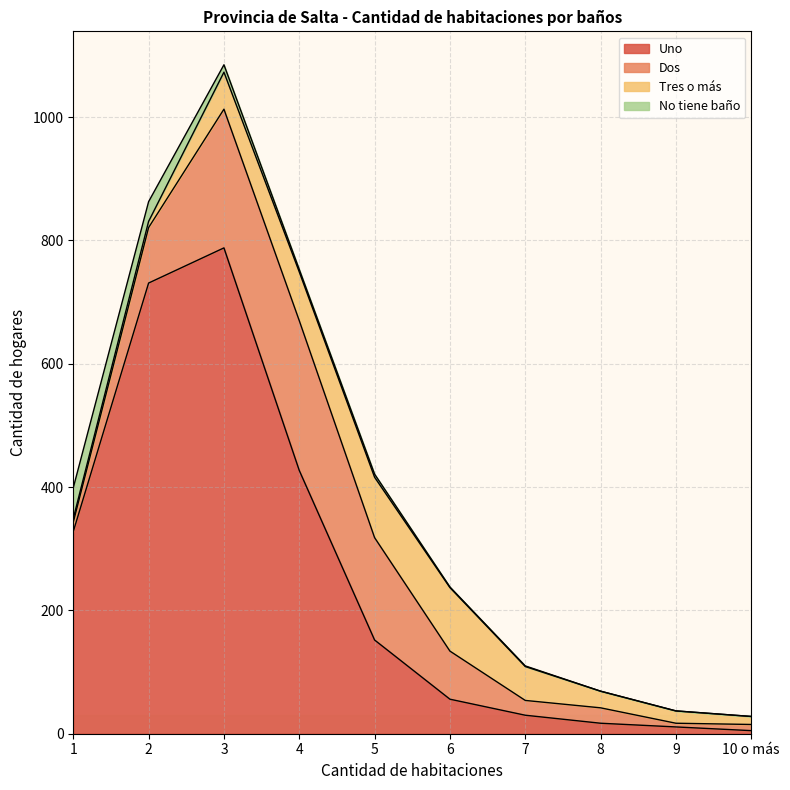

Rank the series at 8 from lowest to highest value.

No tiene baño, Uno, Dos, Tres o más